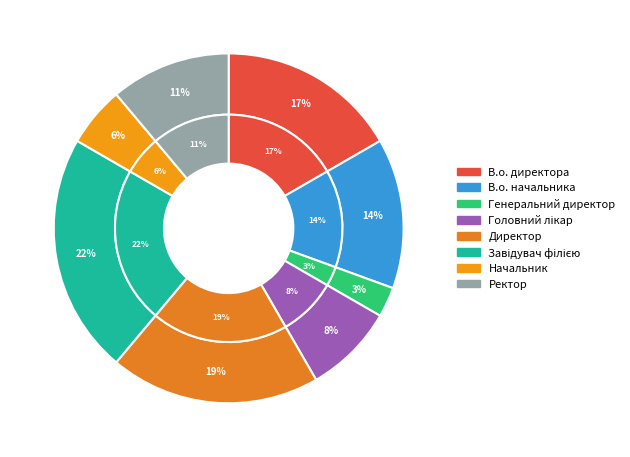

Is there any slice that represents more than half of the pie?

No